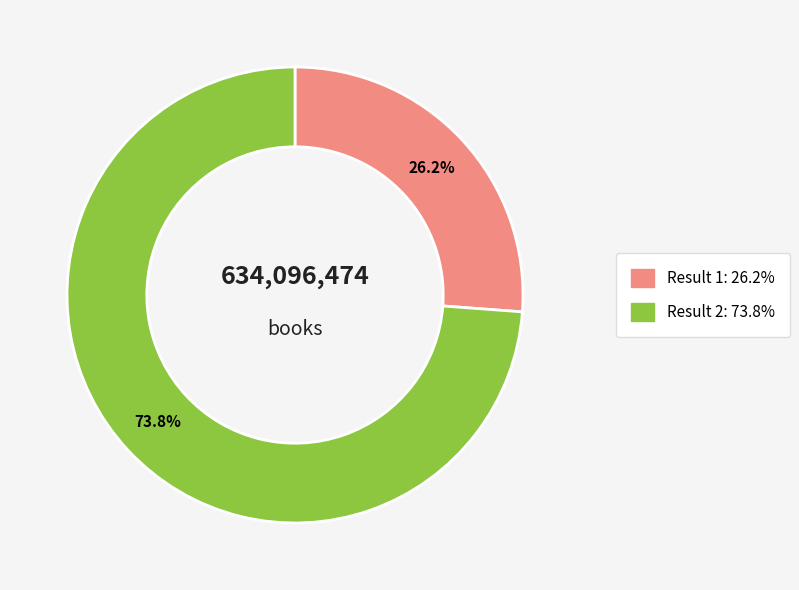

Is there a majority slice in this chart?

Yes